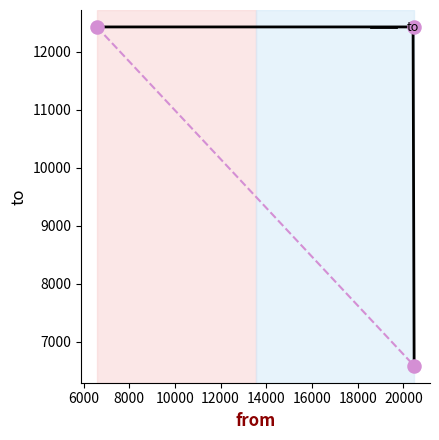

What is the ratio of the value at 6586 to the value at 20473?

1.9